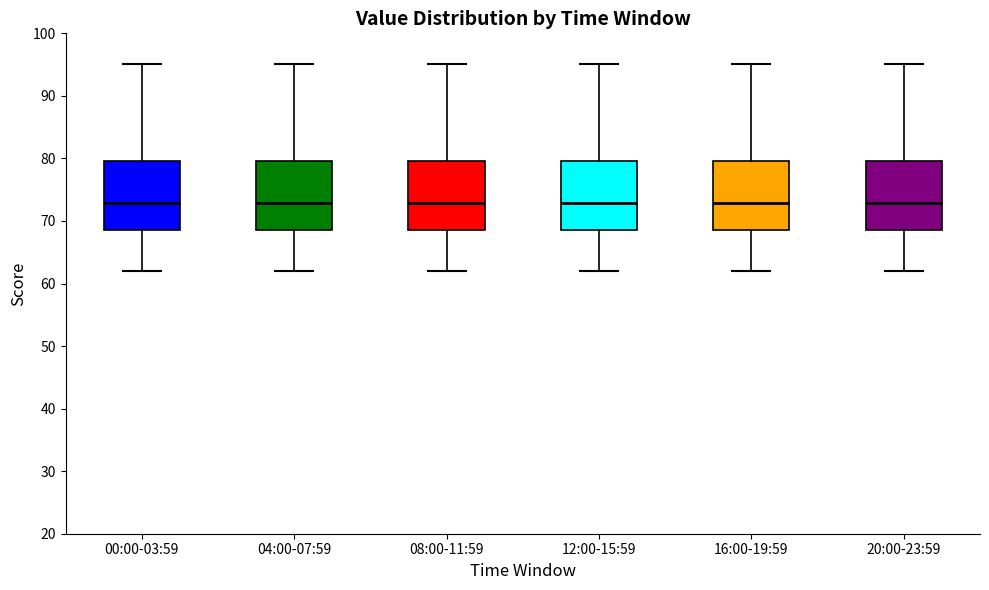

Reading left to right, transcribe this box plot: for each box, give where its median line is, the range the box spans, and where its two whiskers end, as read against the y-axis. The values are not printed on the chart, so give them approximately, as read against the axis.

00:00-03:59: median 73, box 69 to 80, whiskers 62 to 95
04:00-07:59: median 73, box 69 to 80, whiskers 62 to 95
08:00-11:59: median 73, box 69 to 80, whiskers 62 to 95
12:00-15:59: median 73, box 69 to 80, whiskers 62 to 95
16:00-19:59: median 73, box 69 to 80, whiskers 62 to 95
20:00-23:59: median 73, box 69 to 80, whiskers 62 to 95